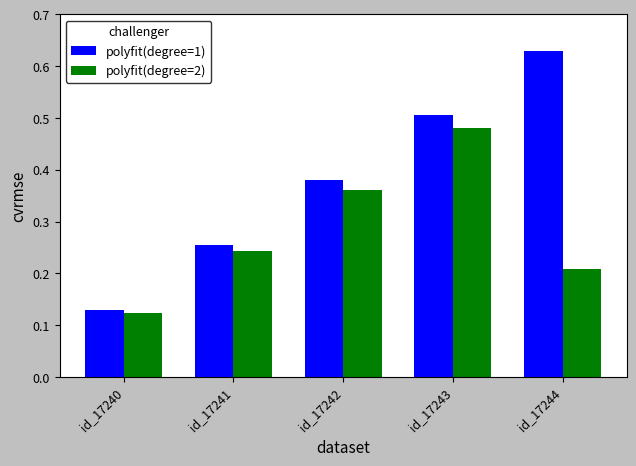

Is the value of polyfit(degree=1) at id_17242 greater than the value of polyfit(degree=2) at id_17242?

Yes